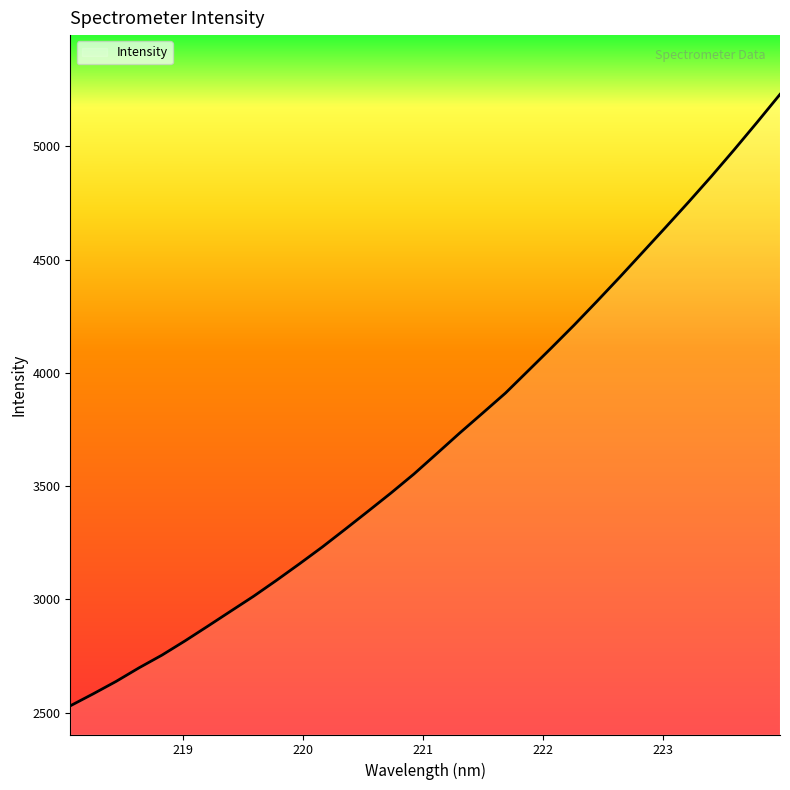

What is the minimum value shown in the chart?

2530.4